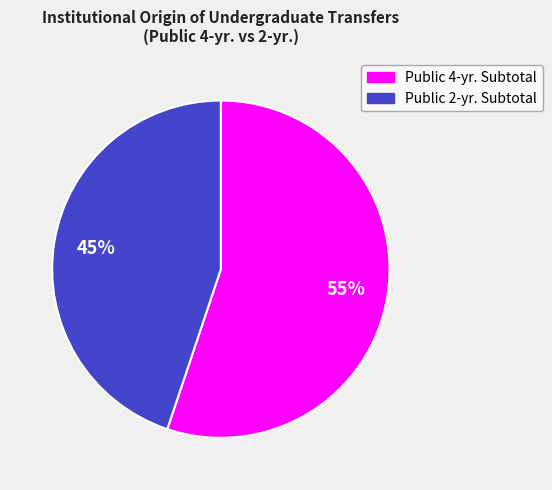

To the nearest percent, what is the average slice percentage?

50%